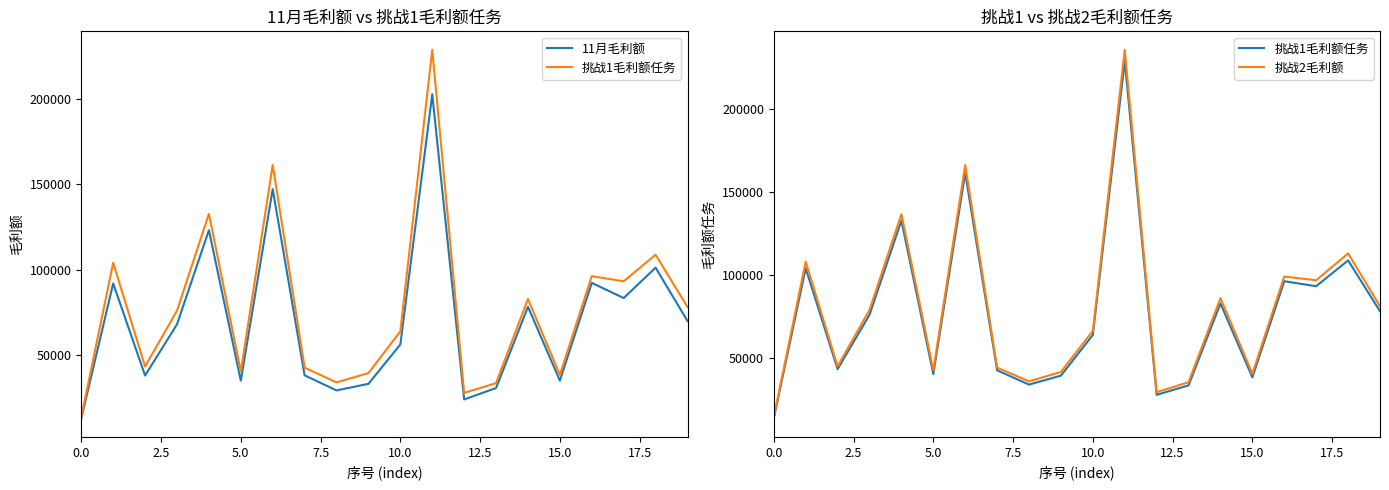

What is the sum of all 挑战1毛利额任务 values?

1540619.5